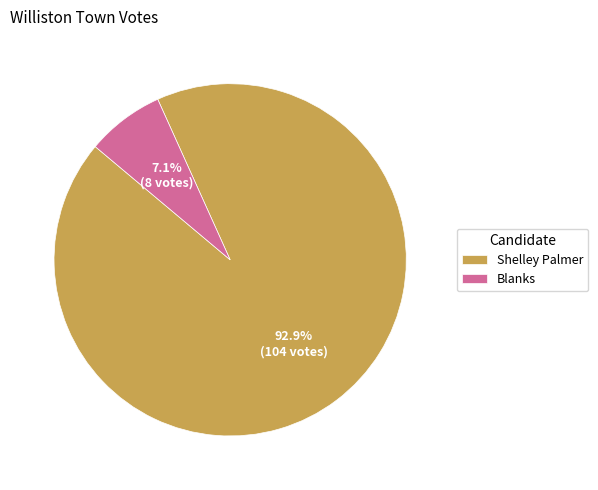

Does Blanks represent more than half of the total?

No